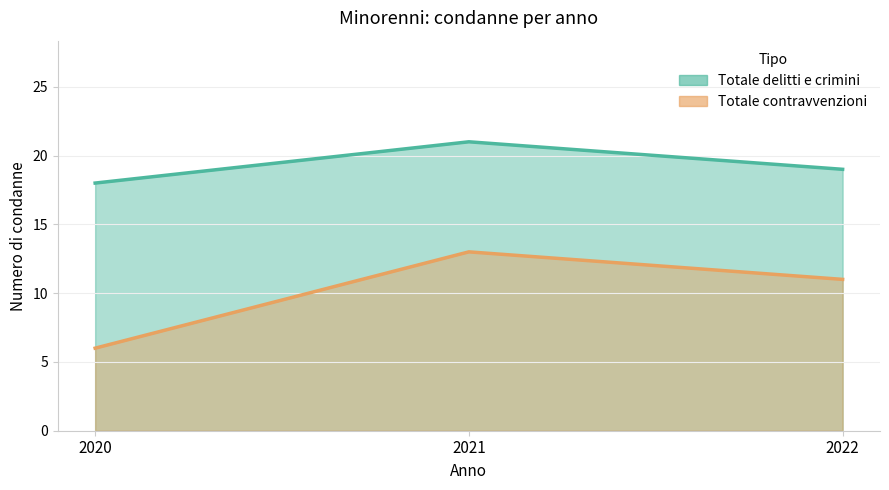

What is the value of the Totale contravvenzioni point at the 3rd from the left?

11